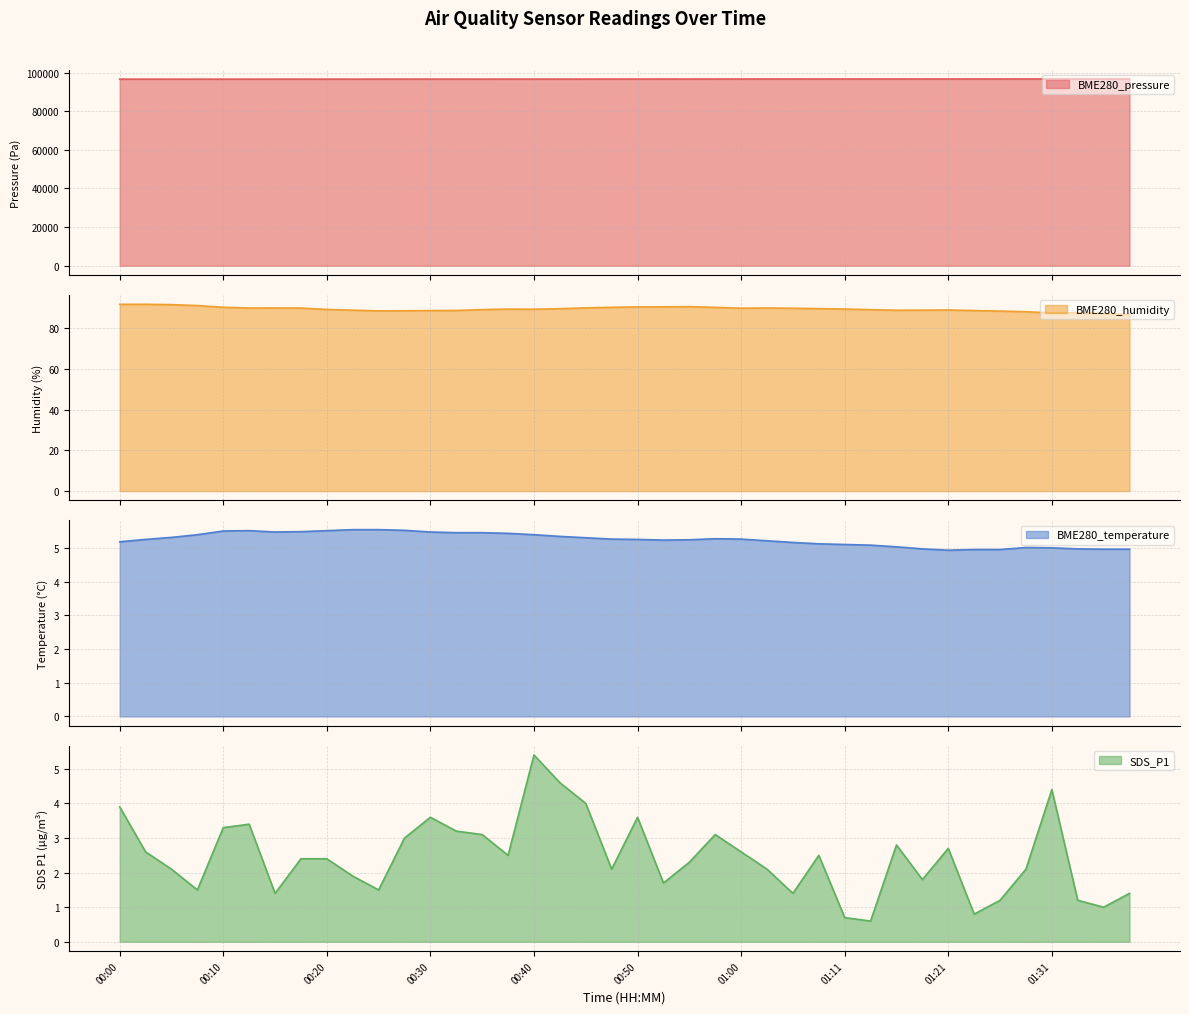

What is the total value across all series at 00:55?

96745.6